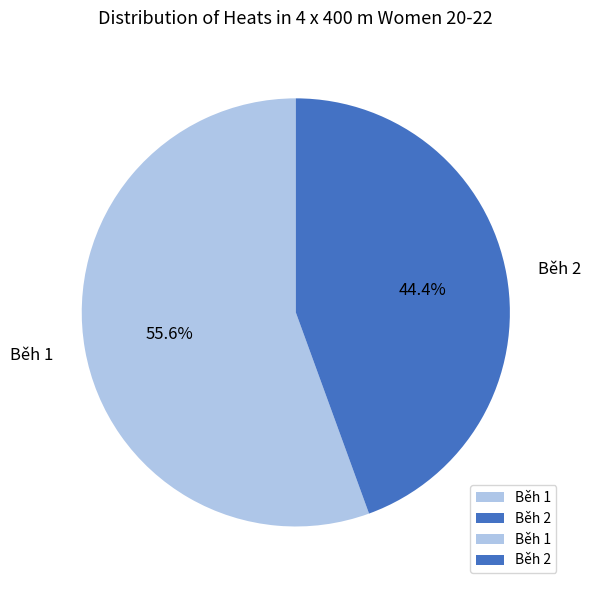

To the nearest percent, what is the difference between the largest and smallest slice percentages?

11%